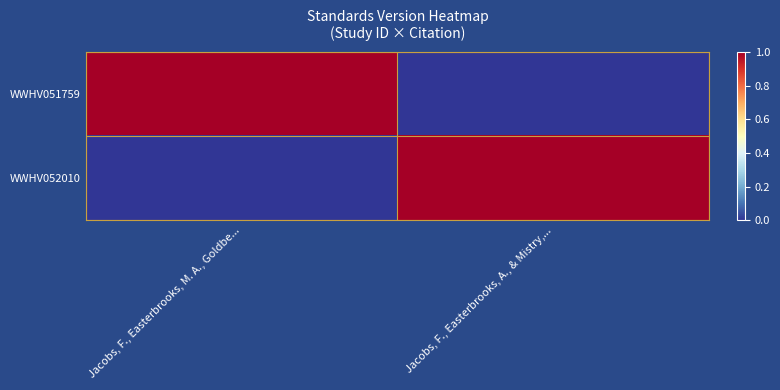

Reading right to left, transcribe all the data shown in this chart.

WWHV051759: Jacobs, F., Easterbrooks, A., & Mistry,...=0	Jacobs, F., Easterbrooks, M. A., Goldbe...=1
WWHV052010: Jacobs, F., Easterbrooks, A., & Mistry,...=1	Jacobs, F., Easterbrooks, M. A., Goldbe...=0